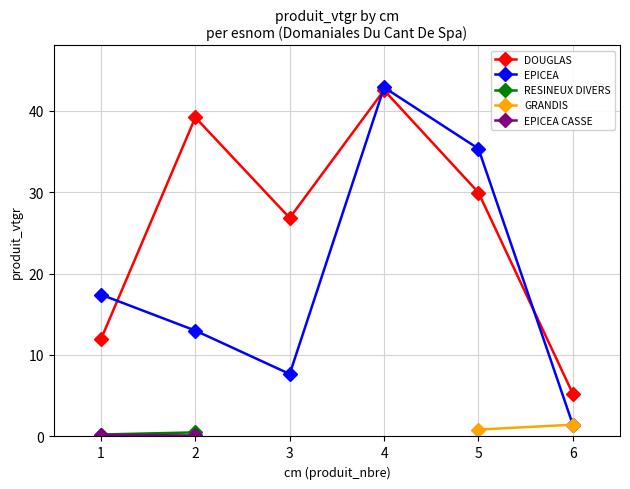

At which category does EPICEA reach its first local valley?

3